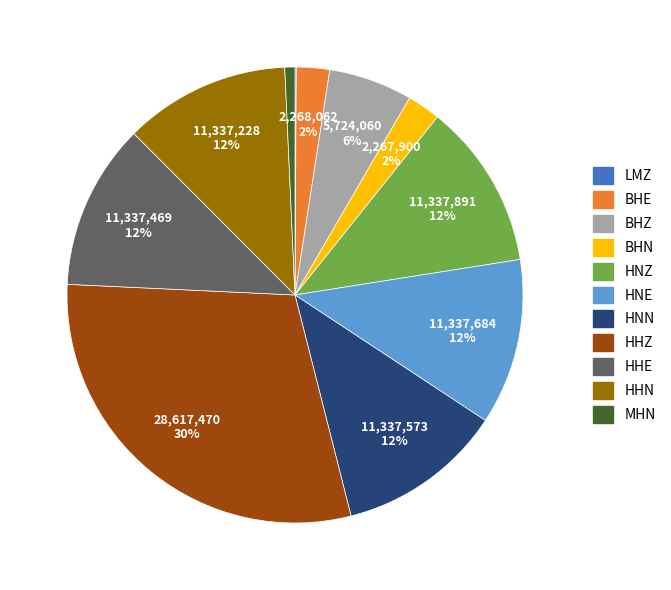

Which has a higher value, HHN or BHE?

HHN